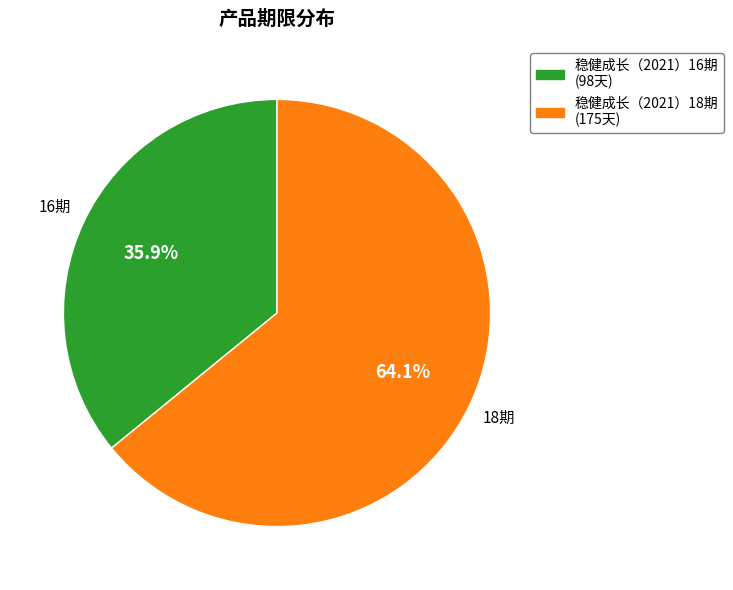

How much of the chart is everything except 稳健成长（2021）18期 (175天)?

35.9%